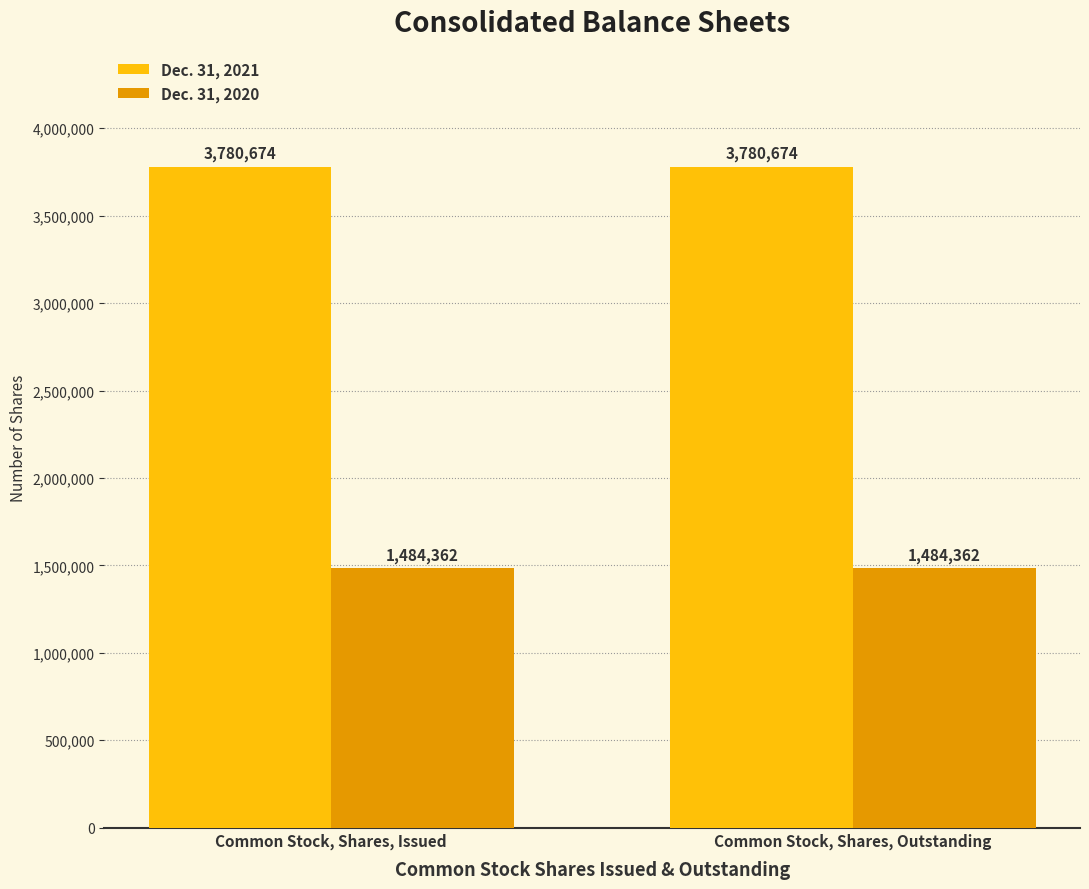

At how many categories does at least one series exceed 2893173?

2